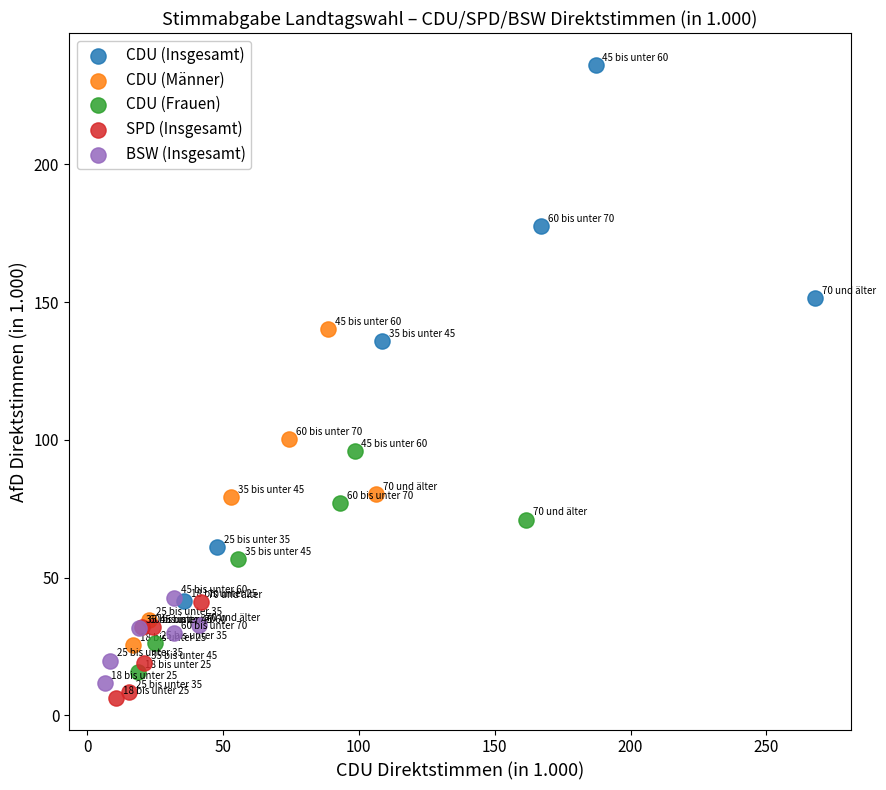

Which series has the largest Y range (max minus min)?

CDU (Insgesamt)